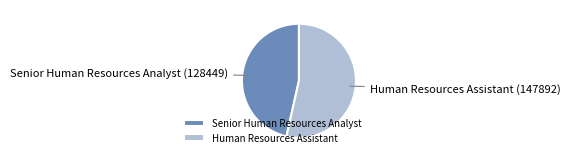

Between Human Resources Assistant and Senior Human Resources Analyst, which is larger?

Human Resources Assistant